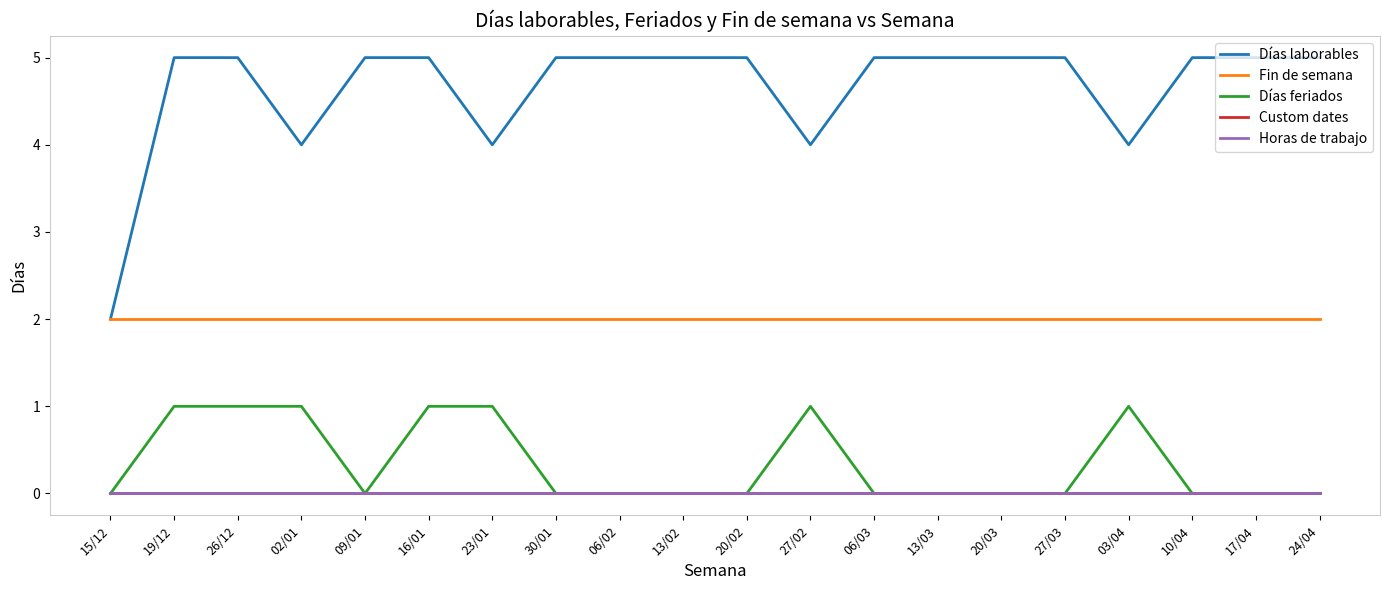

Is this an area chart (filled region under the line)?

No